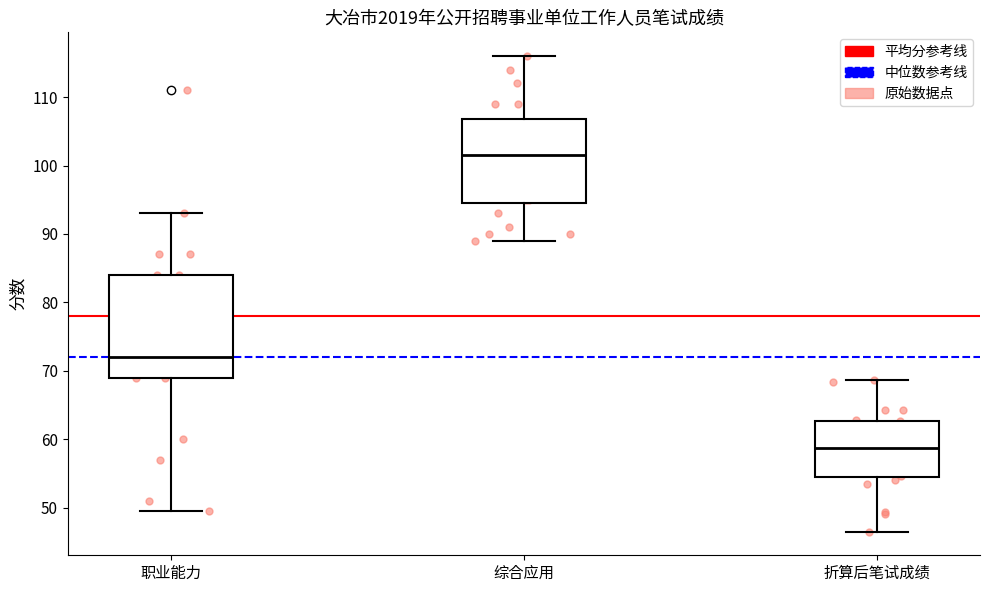

Comparing the boxes themselves (not the whiskers), which one is the tallest?

职业能力